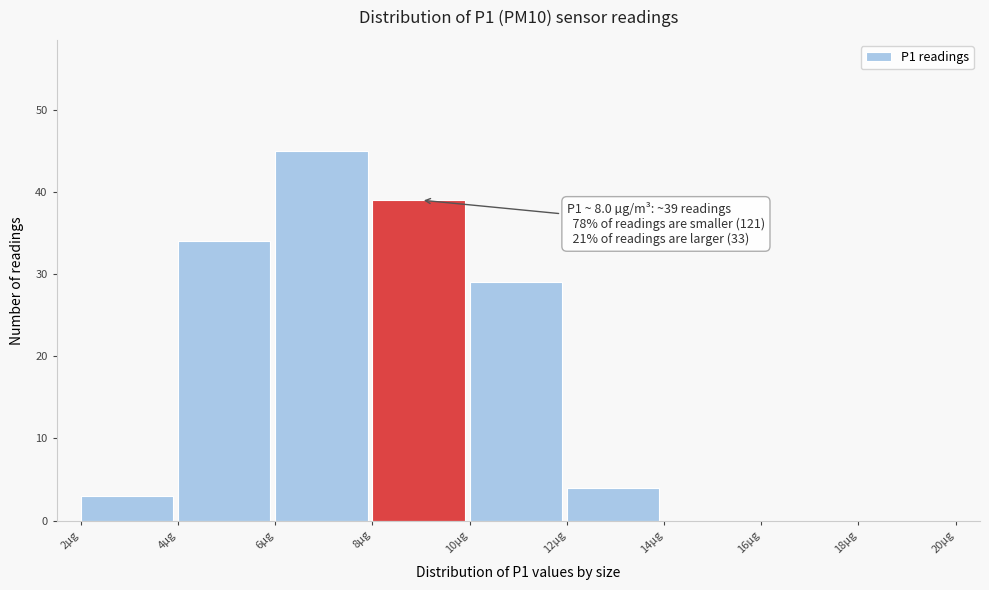

Over which range of the x-axis is the bar tallest?

6 to 8